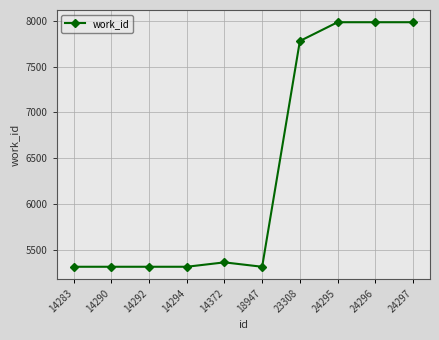

What is the difference between the maximum and second lowest values?

2668